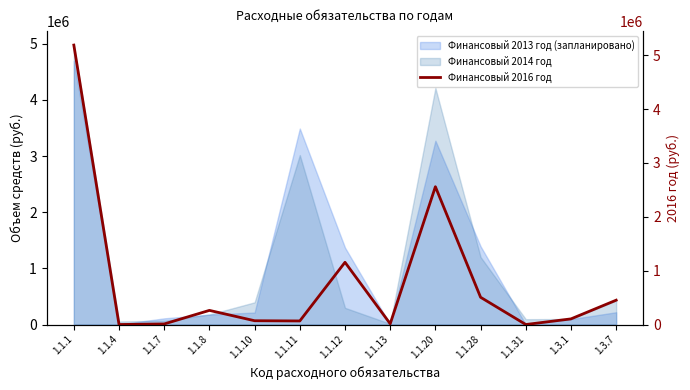

At which label is the value closest to 2594300?

1.1.20